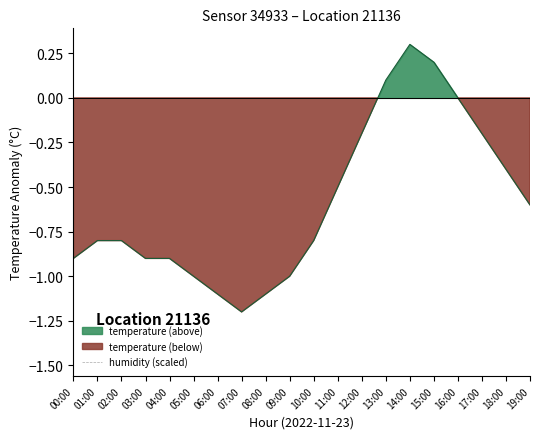

How many positive values are there?

3